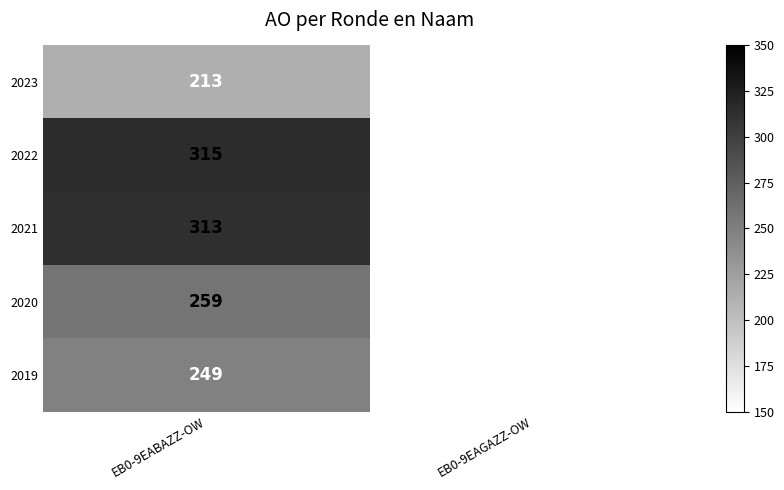

Which category has the highest value across all series?

EB0-9EABAZZ-OW